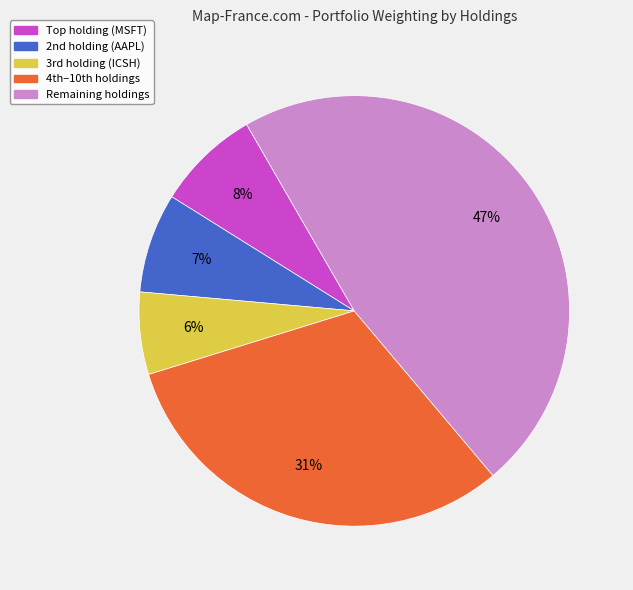

To the nearest percent, what is the difference between the largest and smallest slice percentages?

41%